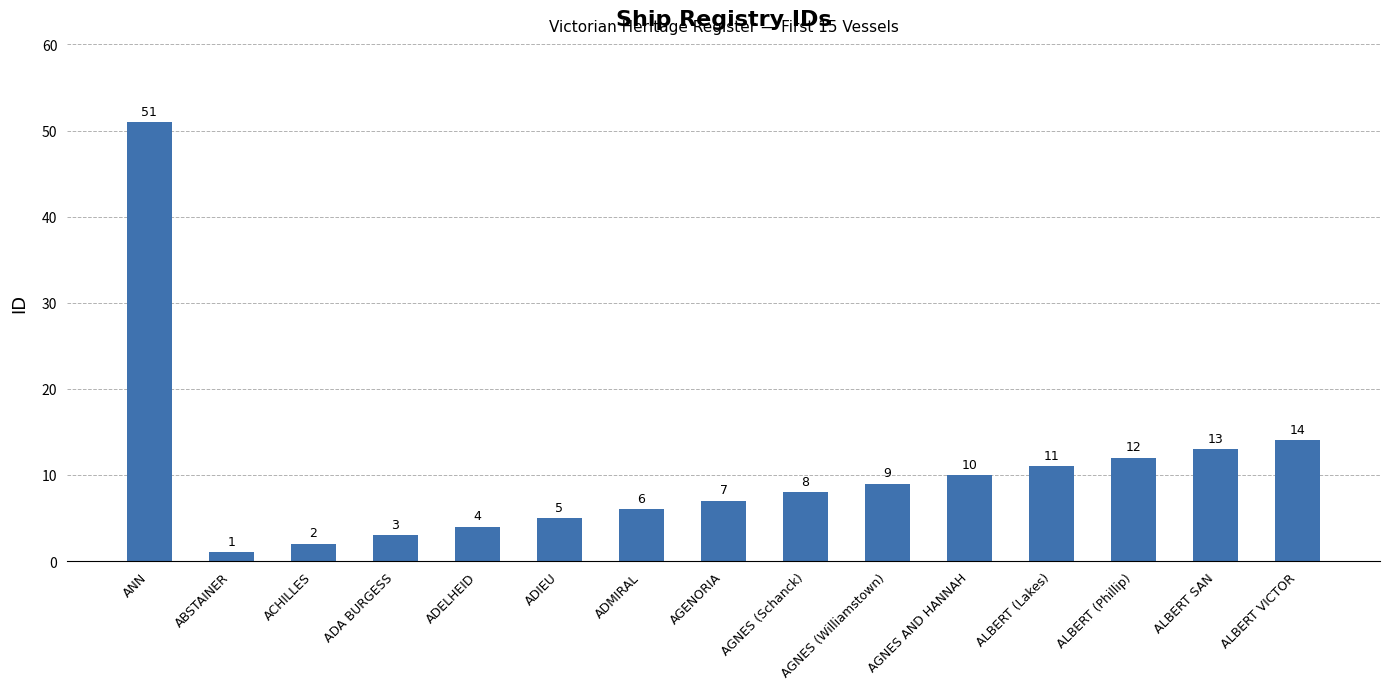

What is the greatest value displayed?

51